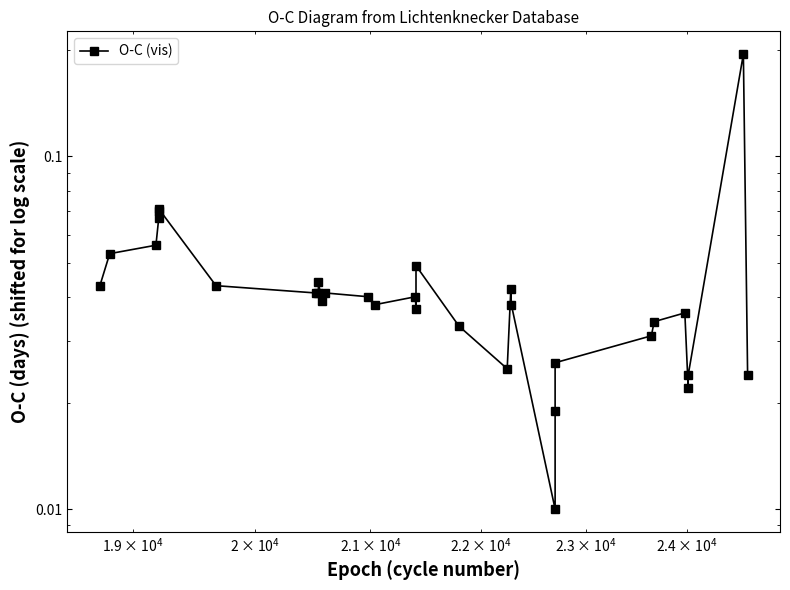

What is the difference between the maximum and second lowest values?

0.2